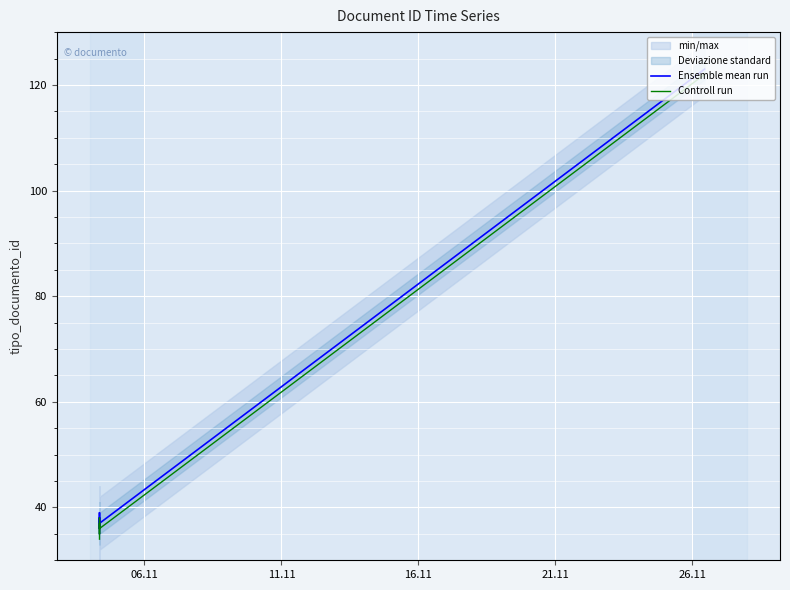

List the series in order of their peak value, lowest first.

Controll run, Ensemble mean run